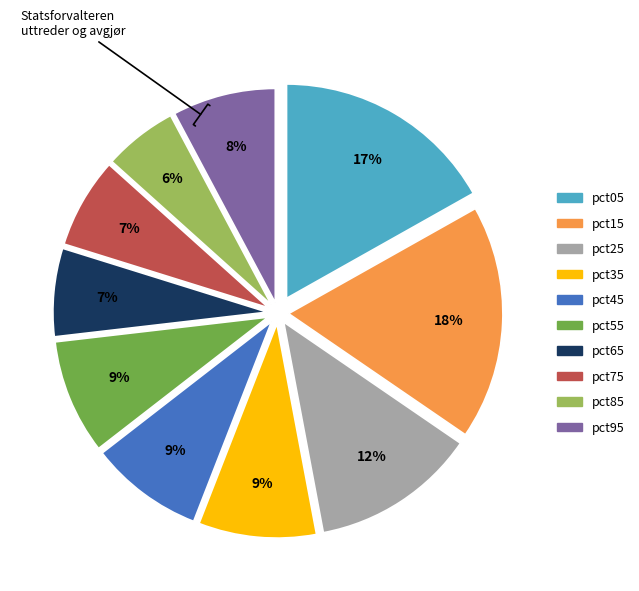

To the nearest percent, what portion does pct85 represent?

6%